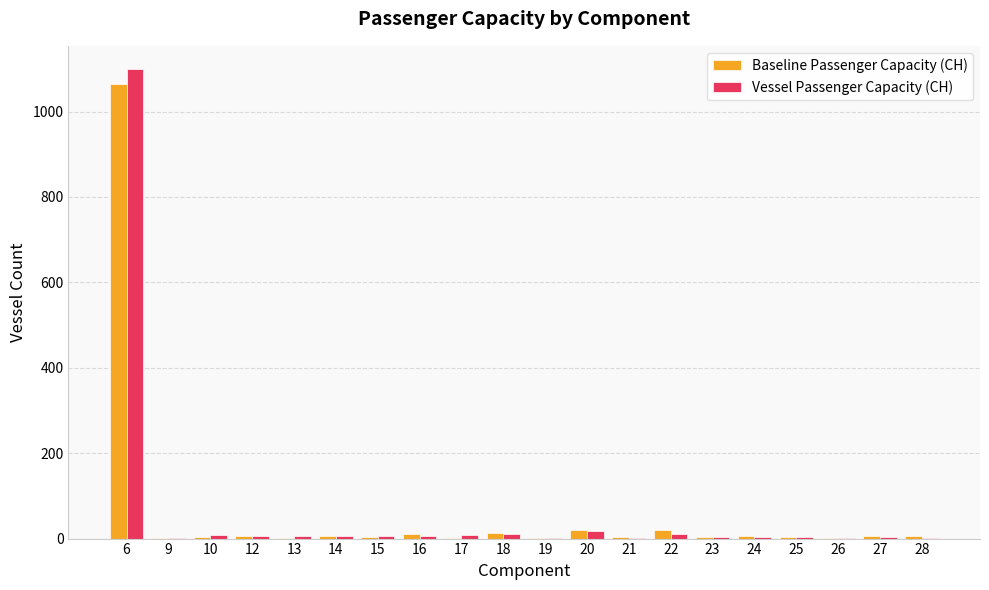

What is the greatest value displayed?

1099